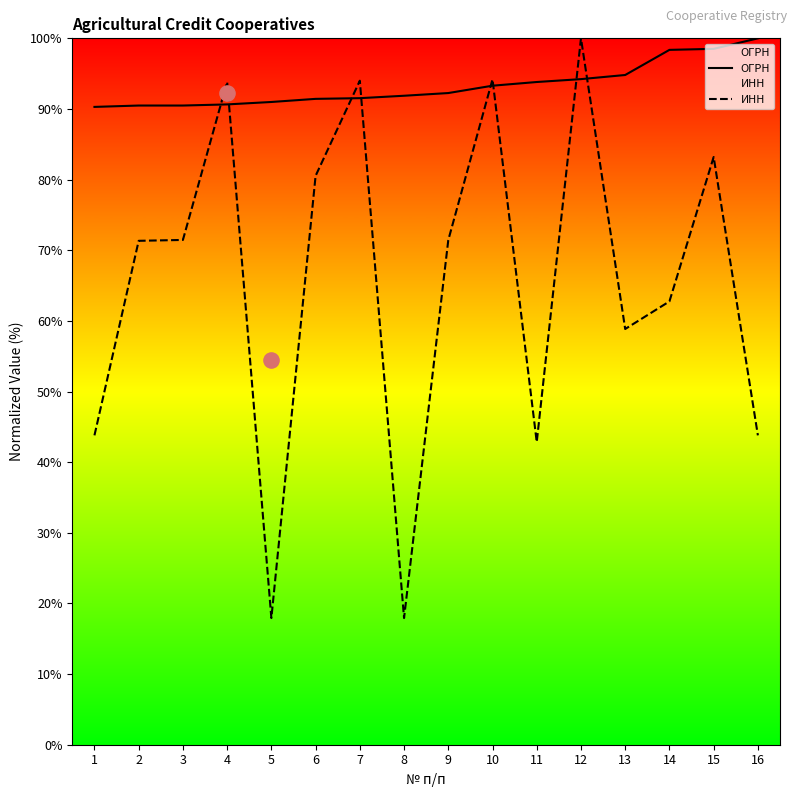

Which series contains the lowest Y value?

ИНН